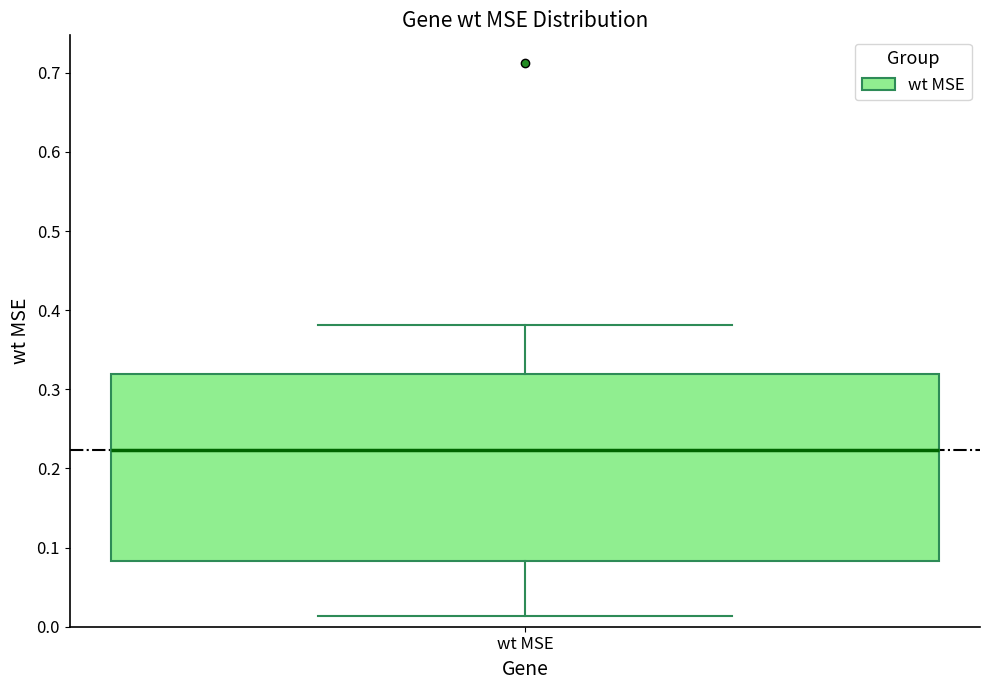

Transcribe this box plot: give where the median line is, the range the box spans, and where the two whiskers end, as read against the y-axis. The values are not printed on the chart, so give them approximately, as read against the axis.

median 0.22, box 0.08 to 0.32, whiskers 0.01 to 0.38